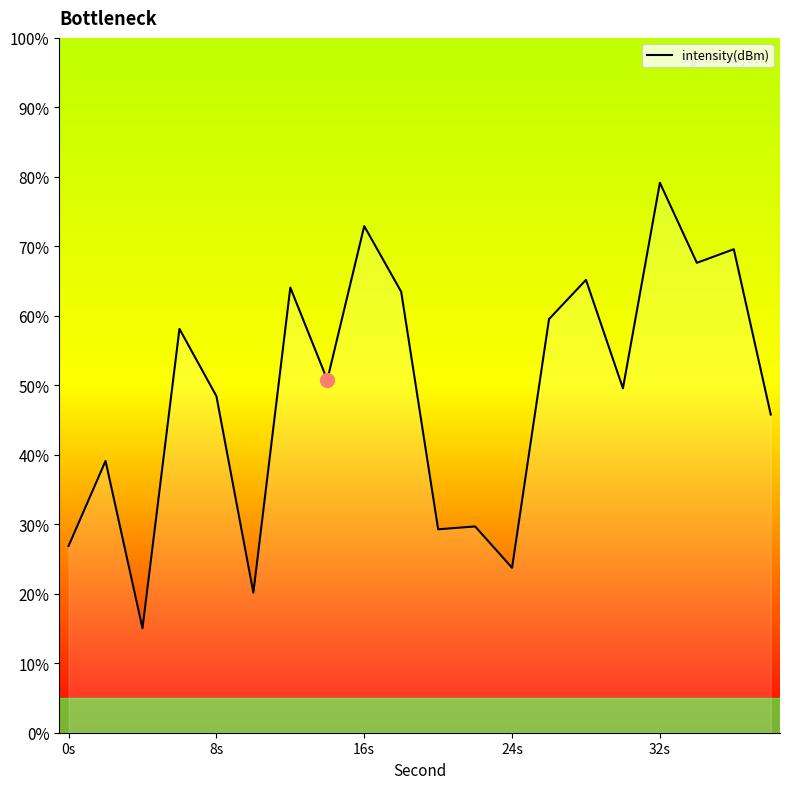

How many interior local peaks (higher than both neighbors) does the data have?

8